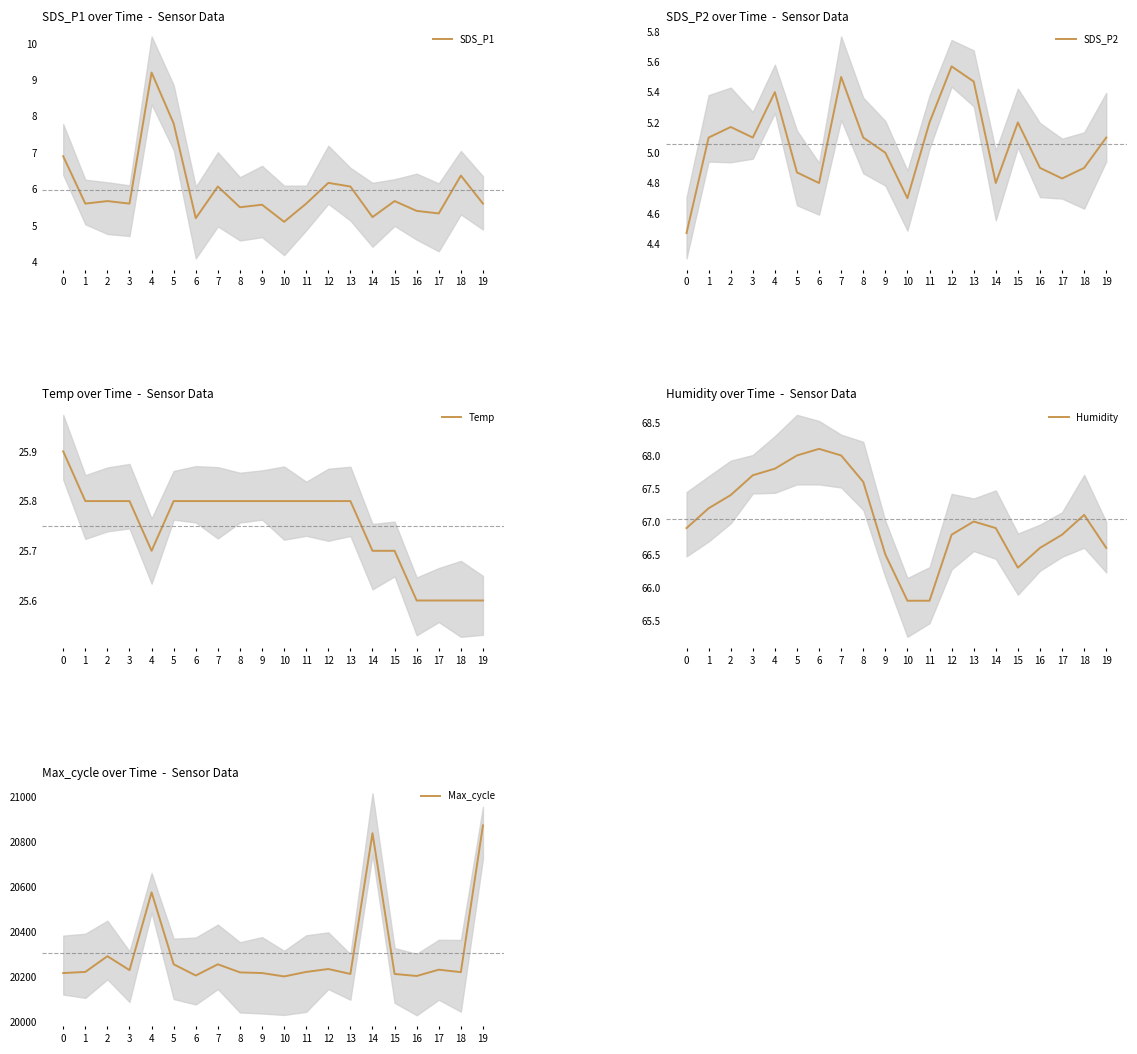

How many interior local valleys does the SDS_P1 series have?

7